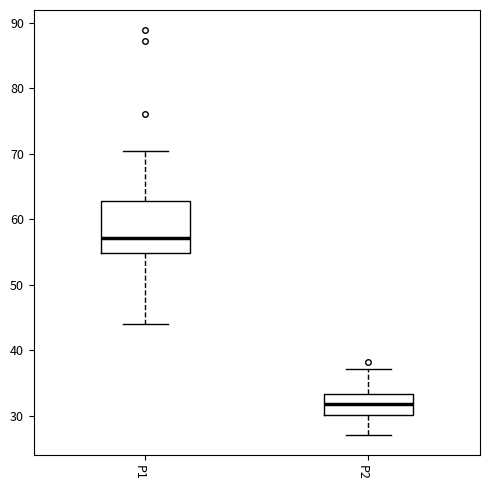

Reading left to right, read every box against the y-axis: the position of its median line, the range the box covers, and the ends of its whiskers. The values are not printed on the chart, so give them approximately, as read against the axis.

P1: median 57, box 55 to 63, whiskers 44 to 70
P2: median 32, box 30 to 33, whiskers 27 to 37